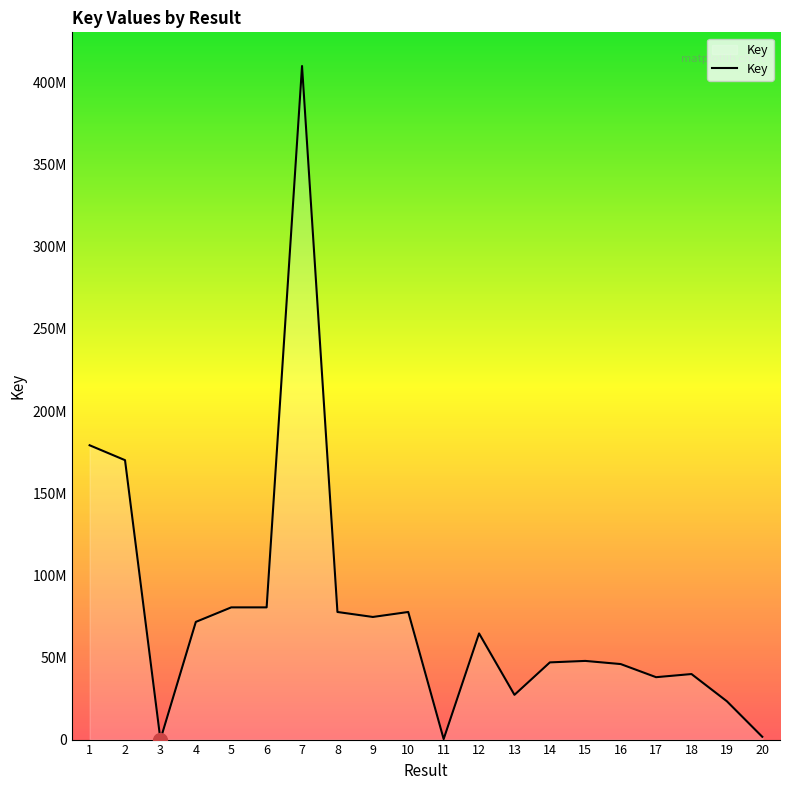

Between 8 and 5, which is larger?

5